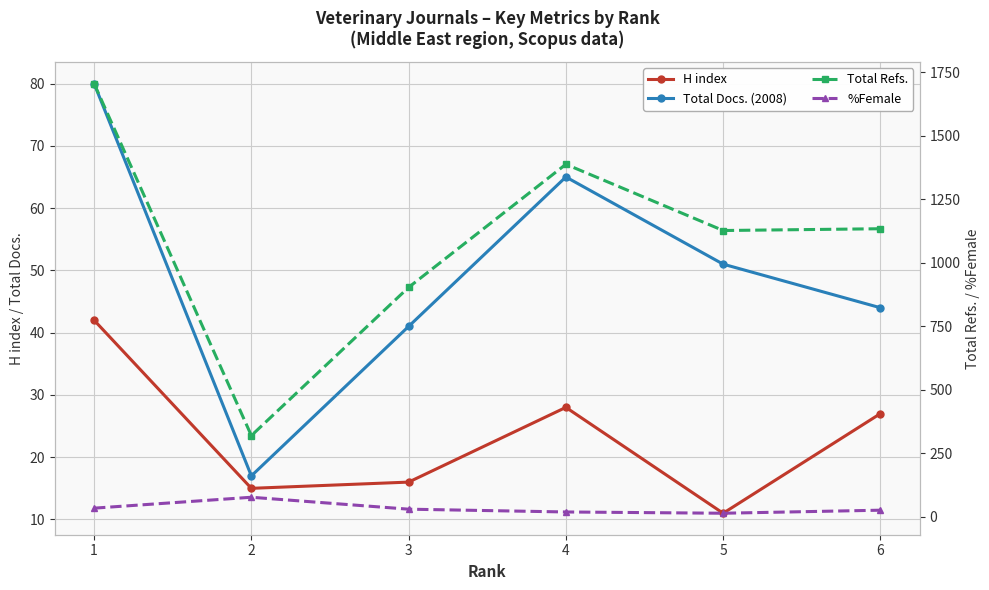

At which label does Total Docs. (2008) reach its peak?

1